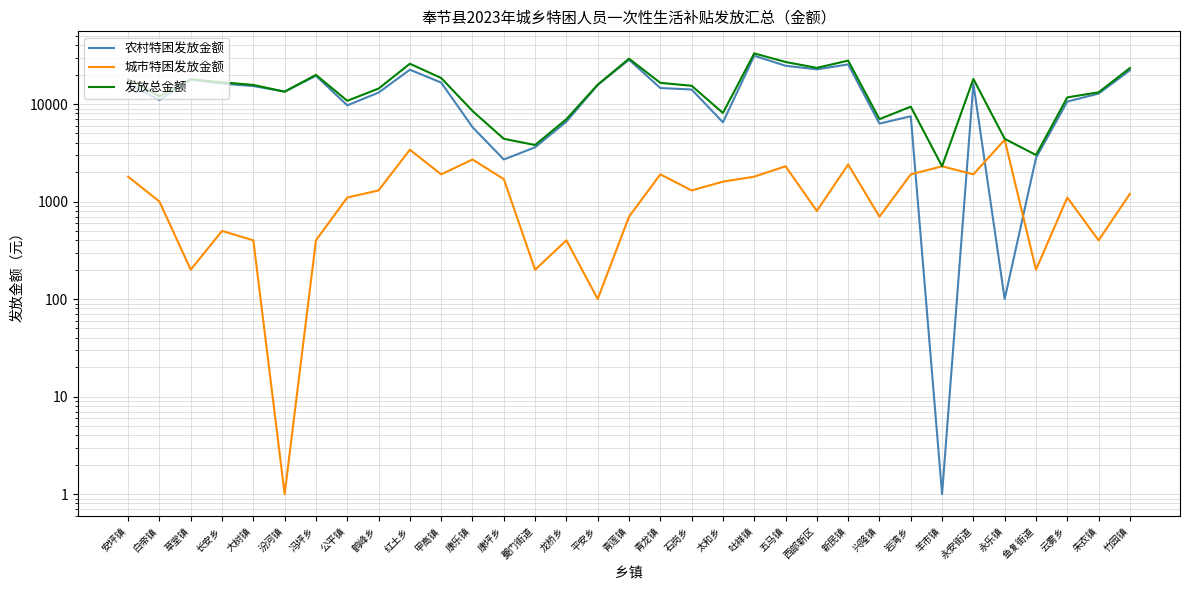

How many data points in 发放总金额 are above 15400?

16